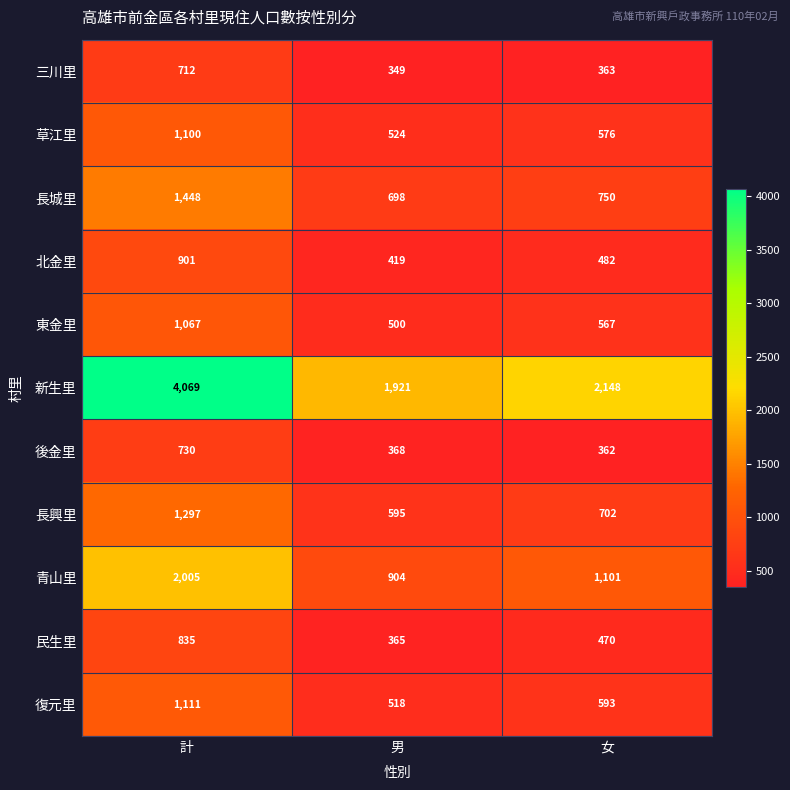

What is the difference between the highest and lowest values at 計?

3357